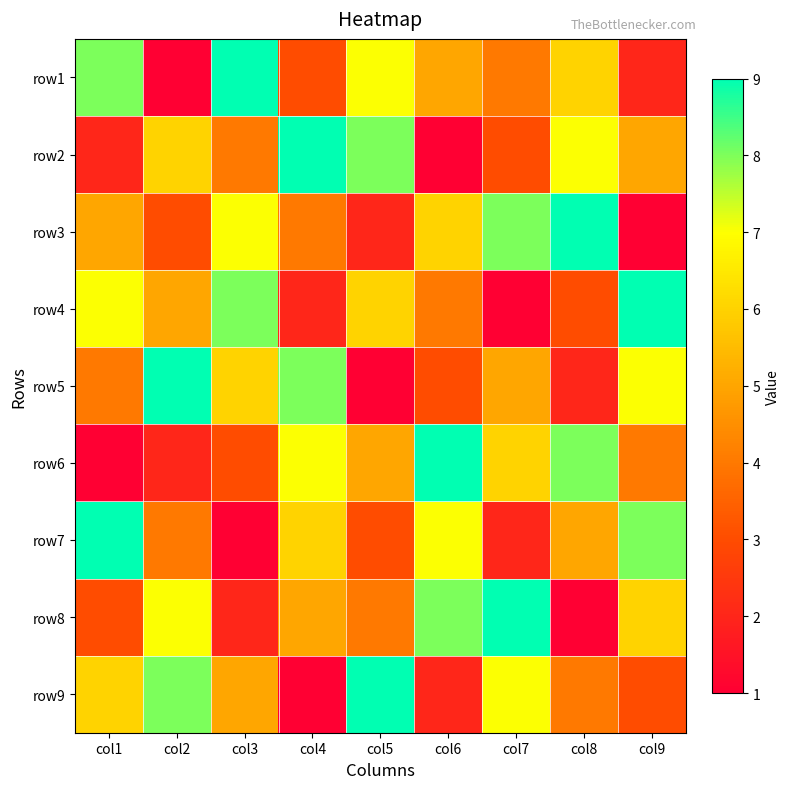

How many distinct data groups are displayed?

9